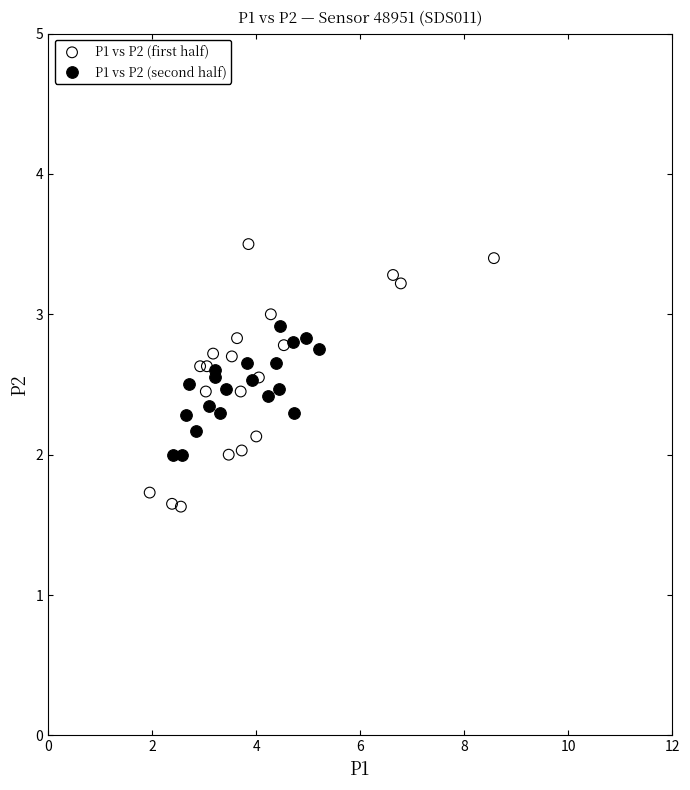

Which series has the largest Y range (max minus min)?

P1 vs P2 (first half)